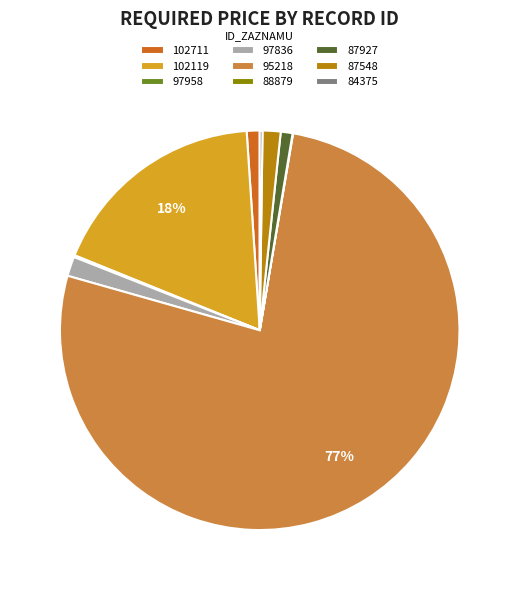

The 102711 slice represents 11% of the pie. True or false?

False